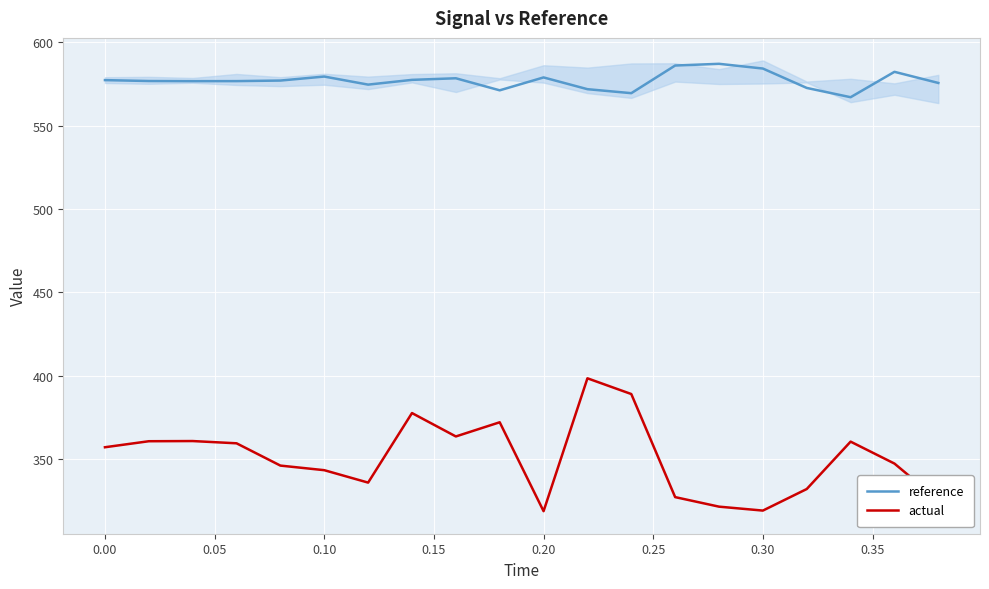

What is the average value of the actual series?

350.8